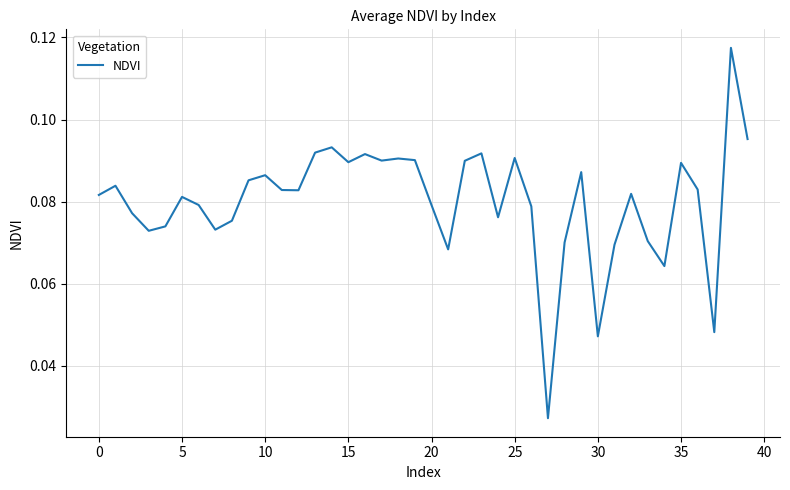

How many lines are shown in the chart?

1